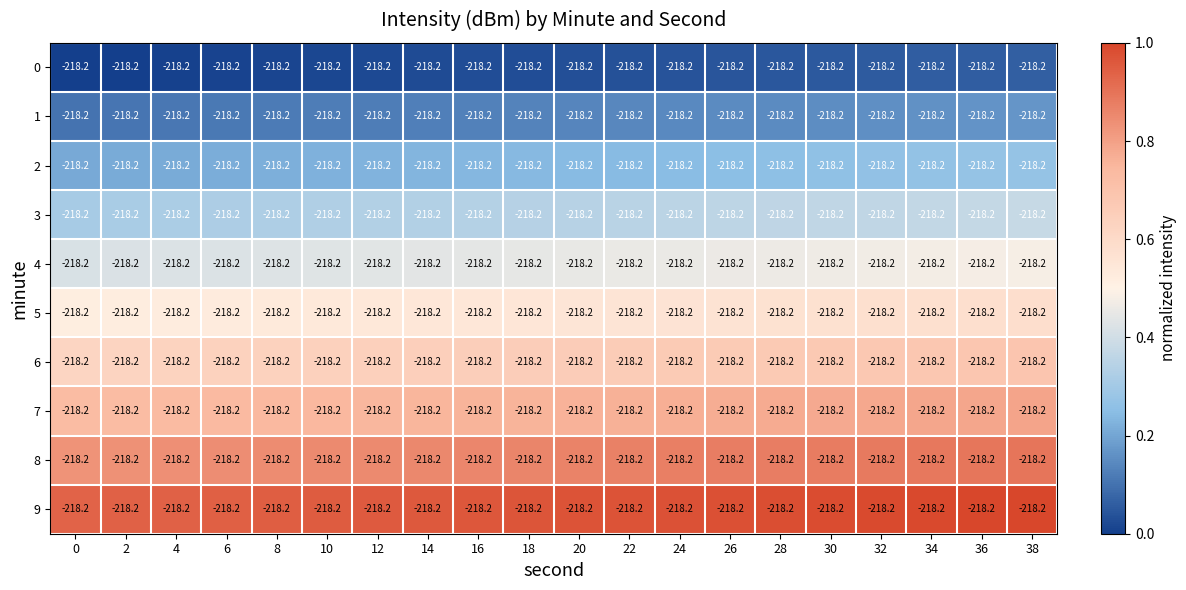

Which label corresponds to the largest value in the chart?

38